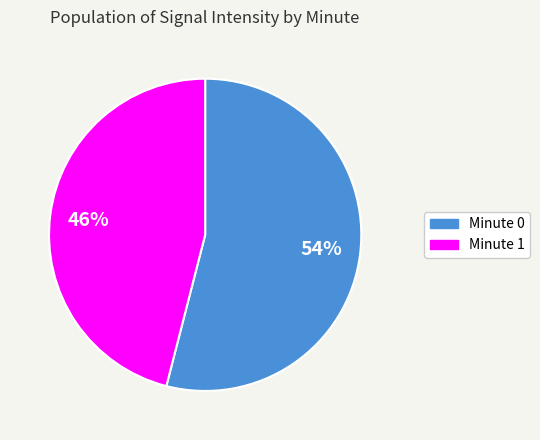

To the nearest percent, what is the difference between the largest and smallest slice percentages?

8%